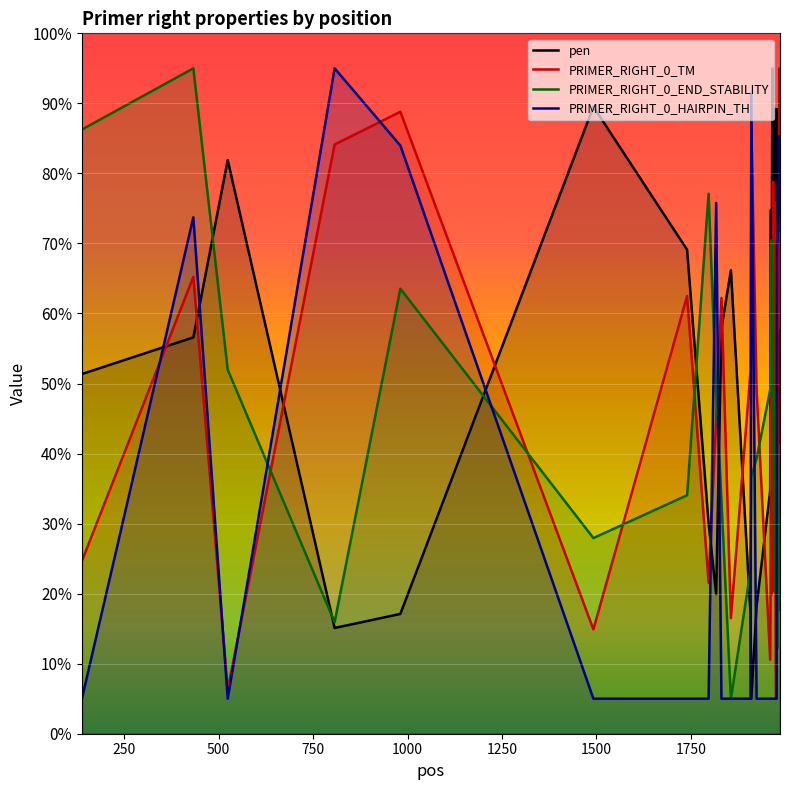

What is the minimum value shown in the chart?

5.0